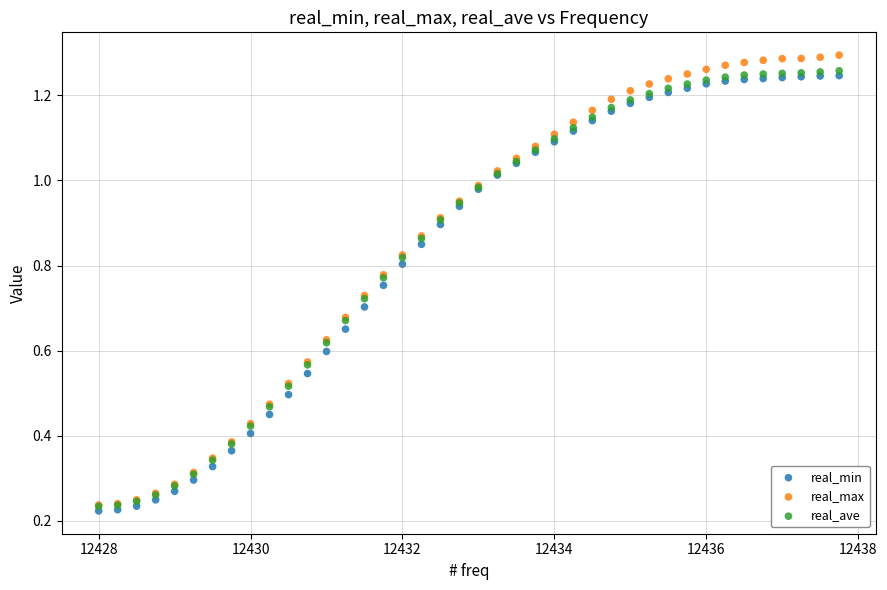

What are all the series names shown in the legend?

real_min, real_max, real_ave